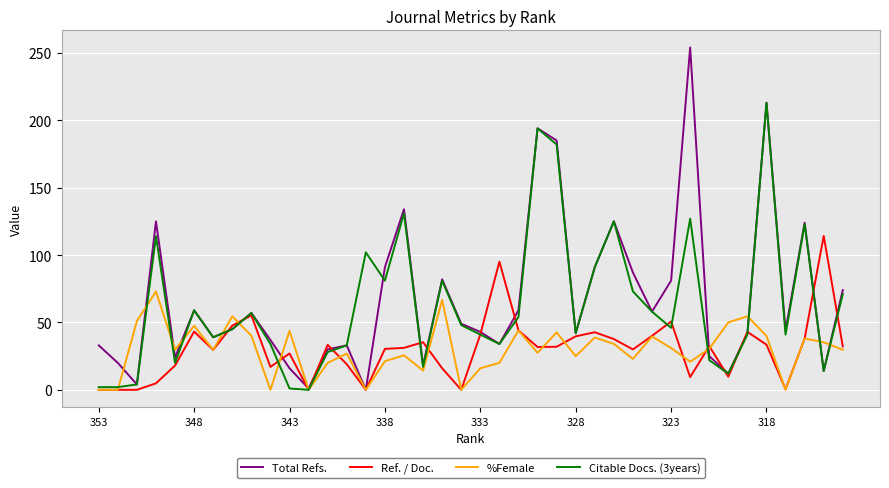

Rank the series by their maximum value, from highest to lowest.

Total Refs., Citable Docs. (3years), Ref. / Doc., %Female